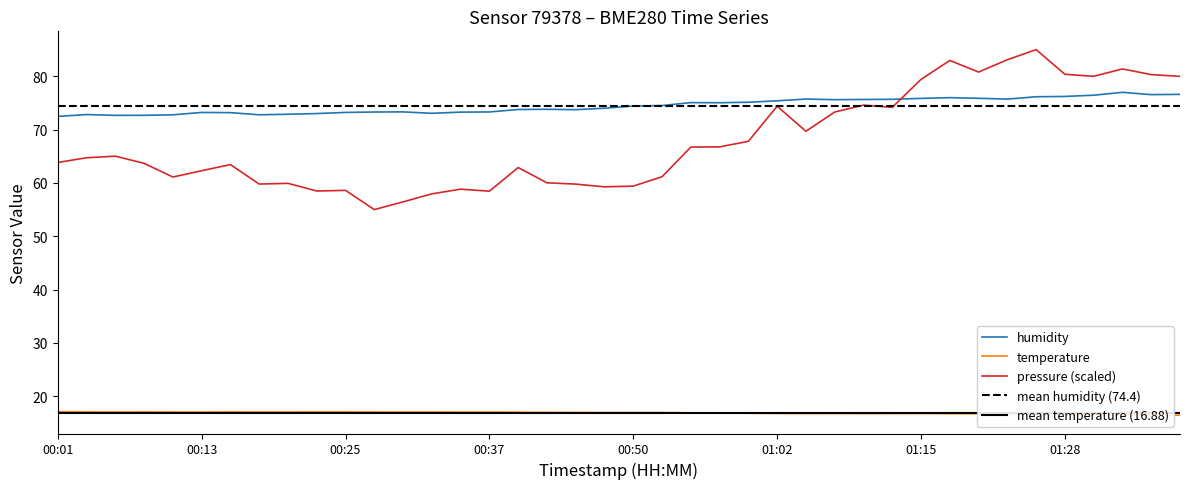

At 27, list the series in order from largest to smallest.

humidity, pressure_norm, temperature